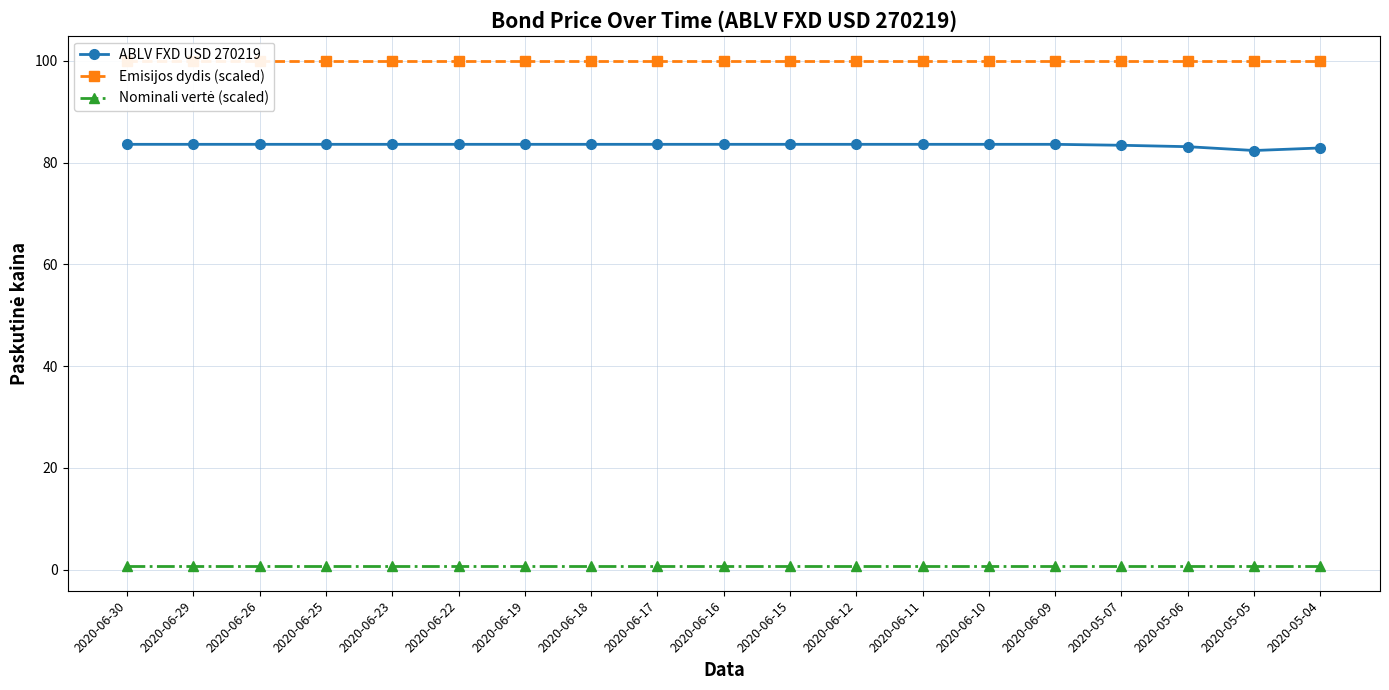

What is the sum of the Emisijos dydis (scaled) values at 2020-05-06 and 2020-06-29?

200.0